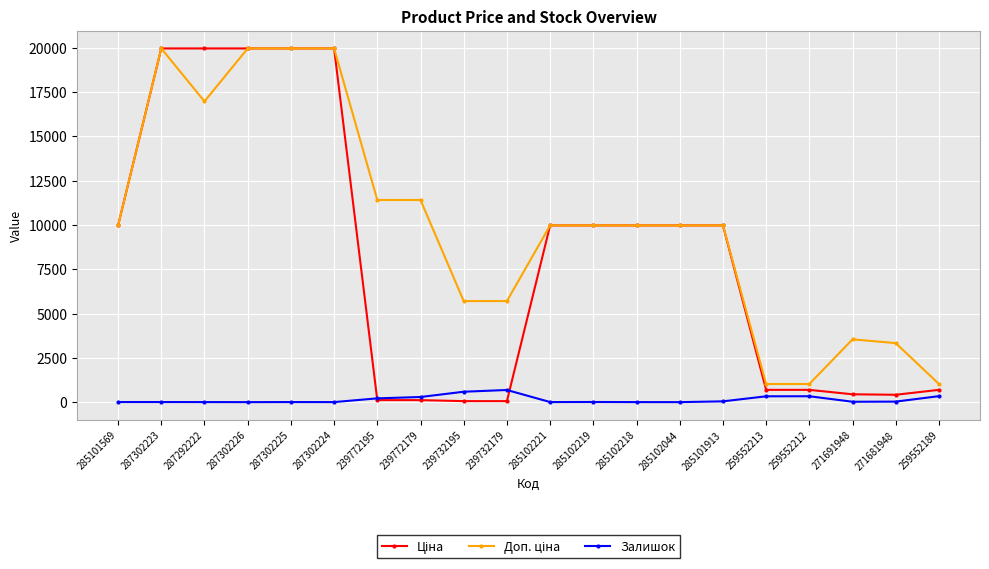

What is the maximum value shown in the chart?

19964.2